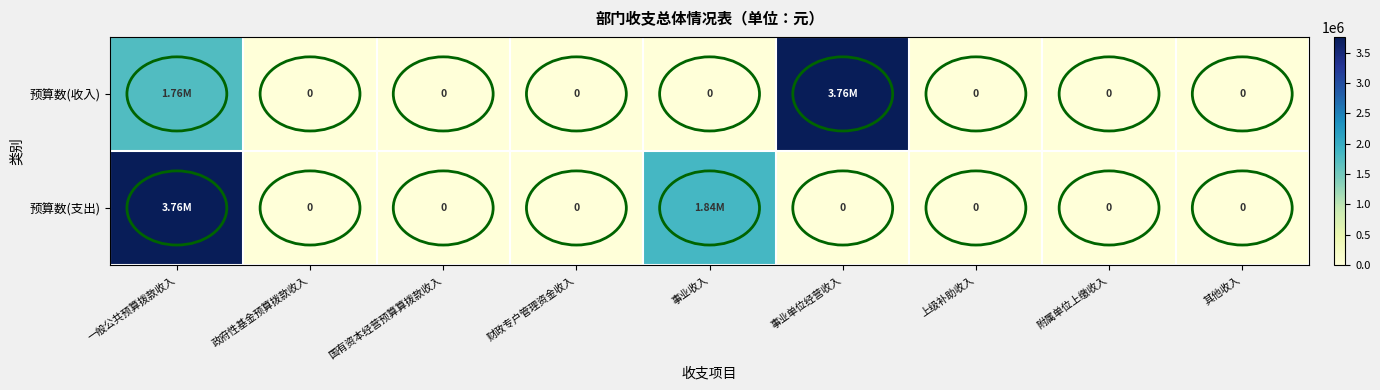

List the labels in order of 预算数(支出) value, smallest first.

政府性基金预算拨款收入, 国有资本经营预算算拨款收入, 财政专户管理资金收入, 事业单位经营收入, 上级补助收入, 附属单位上缴收入, 其他收入, 事业收入, 一般公共预算拨款收入